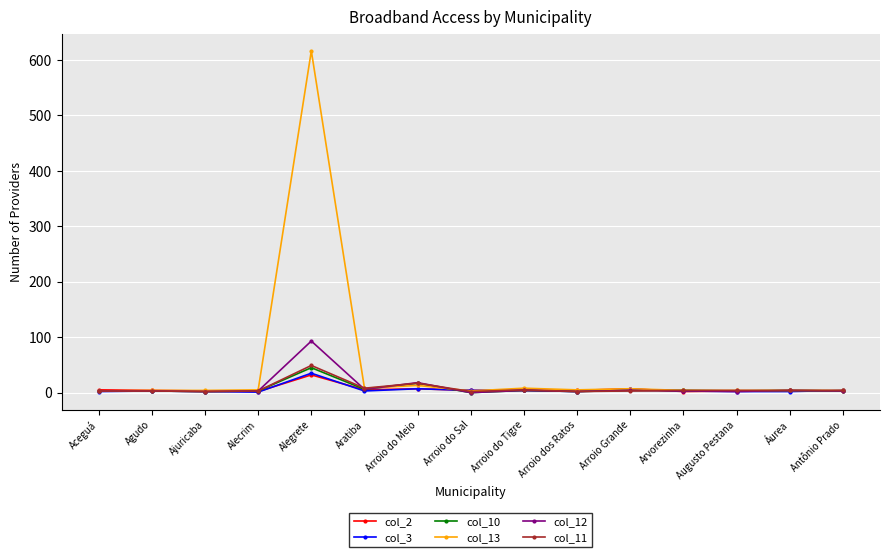

Which series has the widest spread of values?

col_13